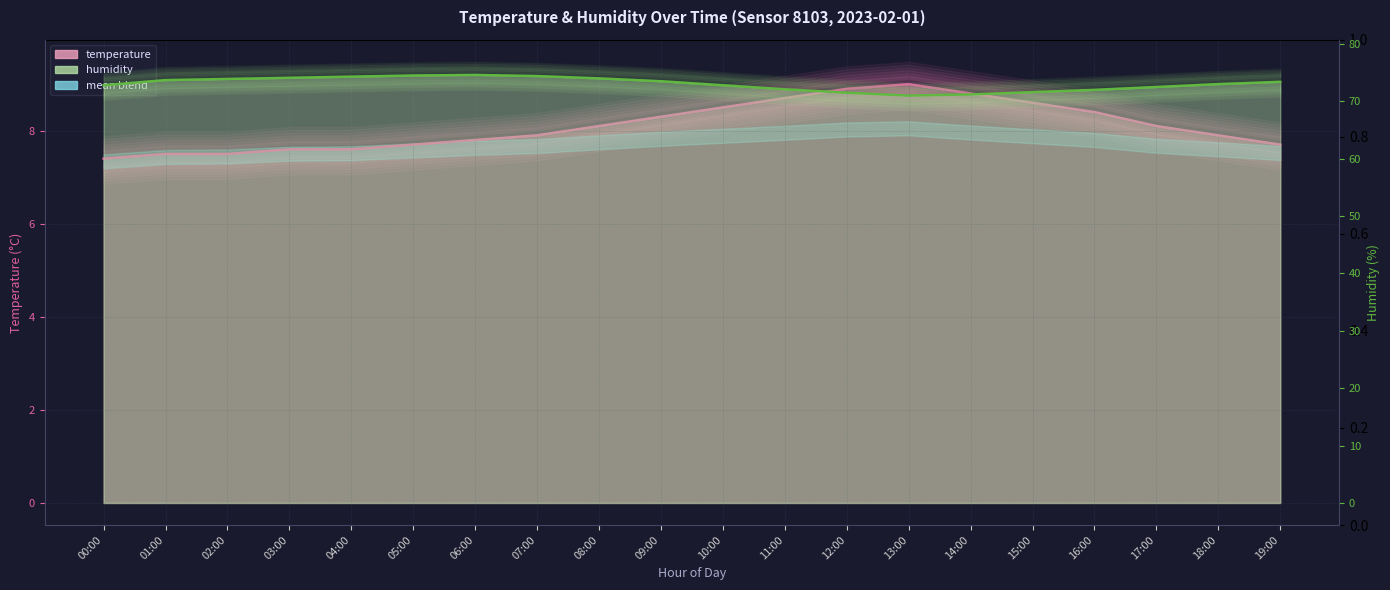

What is the spread (max minus min) of values at 15:00?

63.0